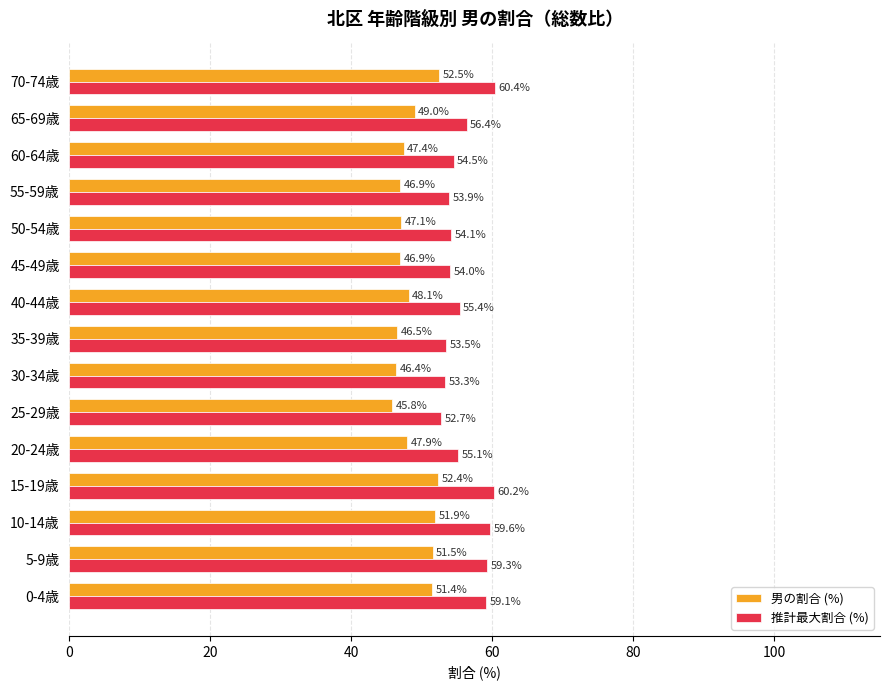

At which label does 男の割合 (%) reach its peak?

70-74歳